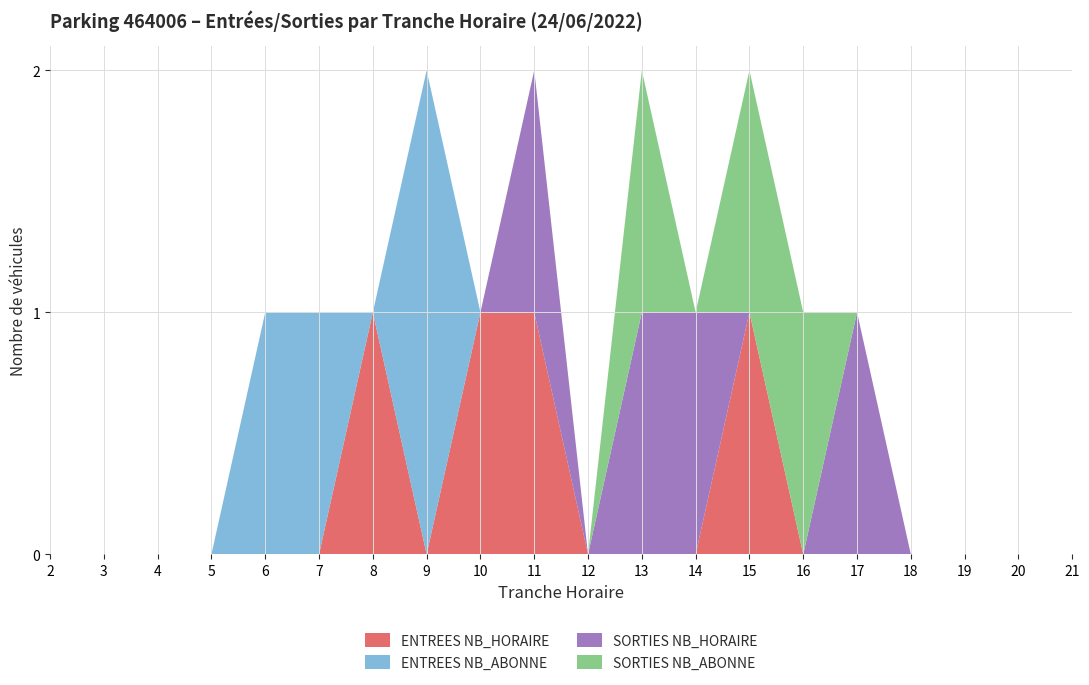

Reading left to right, extract all data points from this chart.

ENTREES NB_HORAIRE: 0	0	0	0	0	0	1	0	1	1	0	0	0	1	0	0	0	0	0	0
ENTREES NB_ABONNE: 0	0	0	0	1	1	0	2	0	0	0	0	0	0	0	0	0	0	0	0
SORTIES NB_HORAIRE: 0	0	0	0	0	0	0	0	0	1	0	1	1	0	0	1	0	0	0	0
SORTIES NB_ABONNE: 0	0	0	0	0	0	0	0	0	0	0	1	0	1	1	0	0	0	0	0